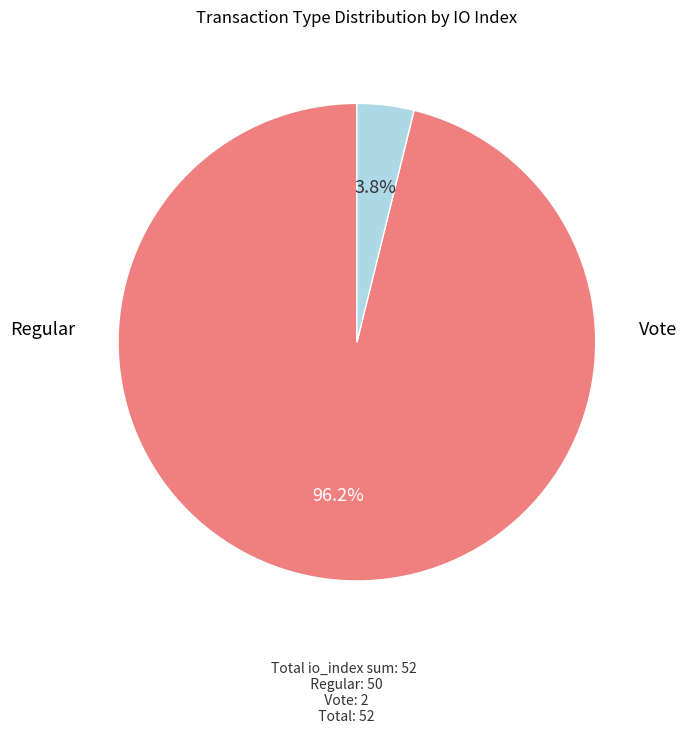

How many slices are in this pie chart?

2